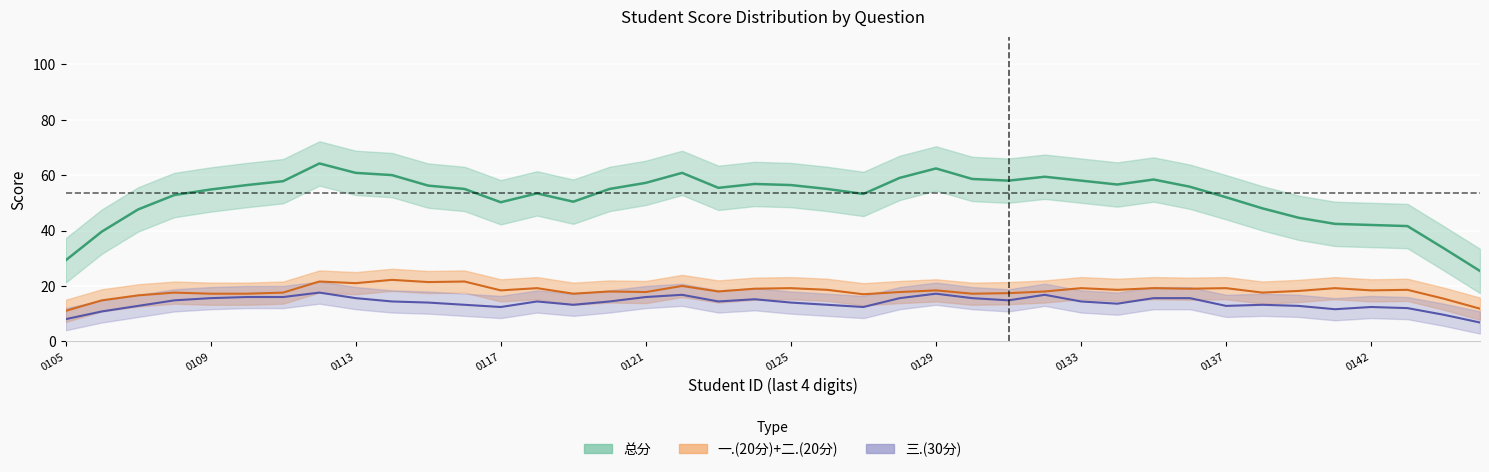

Which series has the largest total across all categories?

总分